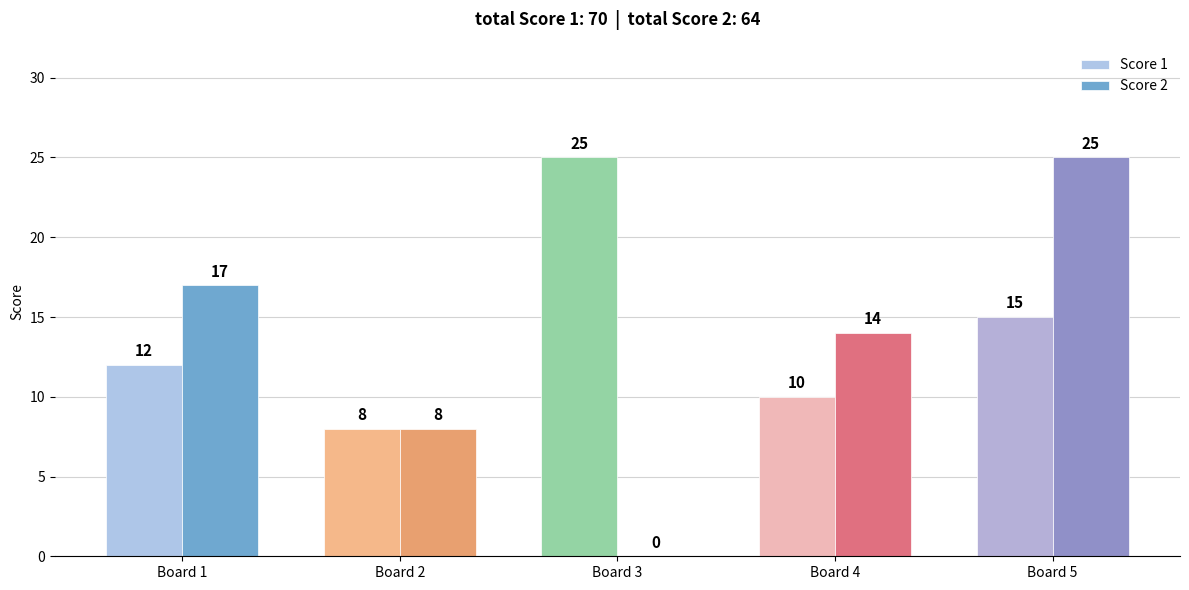

What are all the series names shown in the legend?

Score 1, Score 2